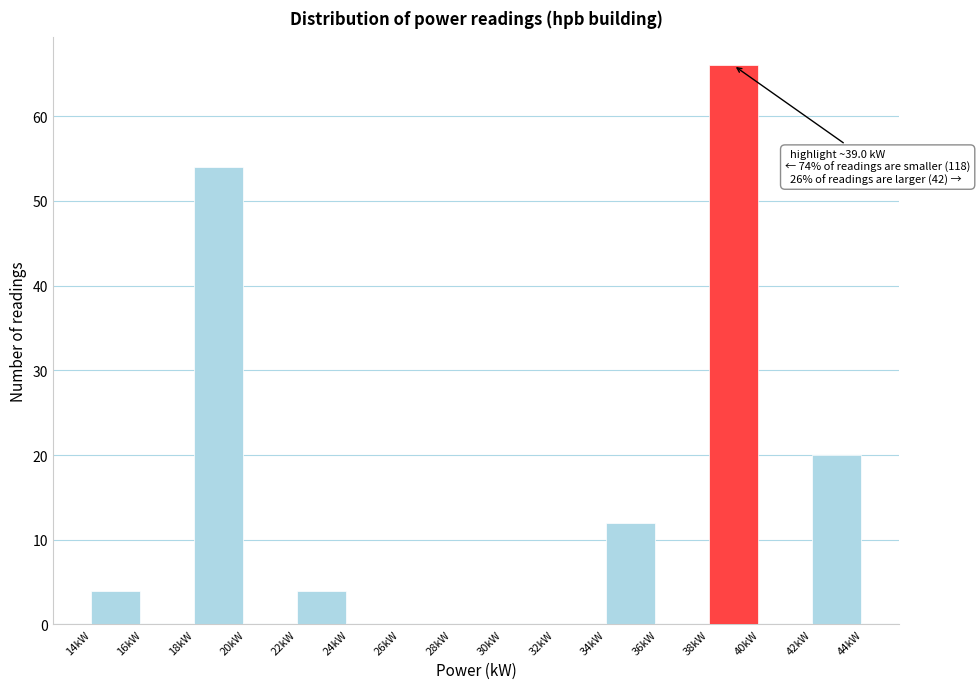

Which range on the x-axis has the tallest bar?

38 to 40